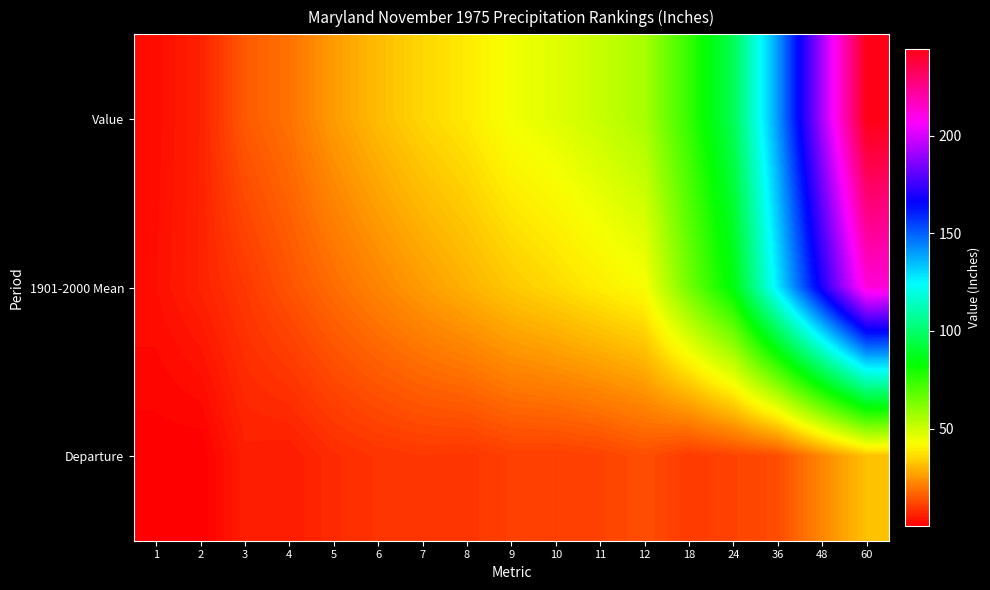

Reading right to left, transcribe all the data shown in this chart.

Value: 60=244.4	48=192.6	36=140.6	24=96.6	18=74.6	12=55.9	11=50.7	10=46.6	9=43.9	8=38.6	7=35.4	6=31.0	5=25.8	4=19.1	3=15.2	2=5.9	1=2.6
1901-2000 Mean: 60=212.7	48=170.2	36=127.6	24=85.1	18=64.6	12=42.6	11=39.3	10=36.0	9=33.1	8=29.3	7=25.8	6=22.1	5=18.2	4=14.0	3=9.7	2=6.1	1=3.0
Departure: 60=31.7	48=22.4	36=12.9	24=11.5	18=10.0	12=13.3	11=11.4	10=10.7	9=10.8	8=9.3	7=9.6	6=8.9	5=7.6	4=5.0	3=5.5	2=0.2	1=0.4